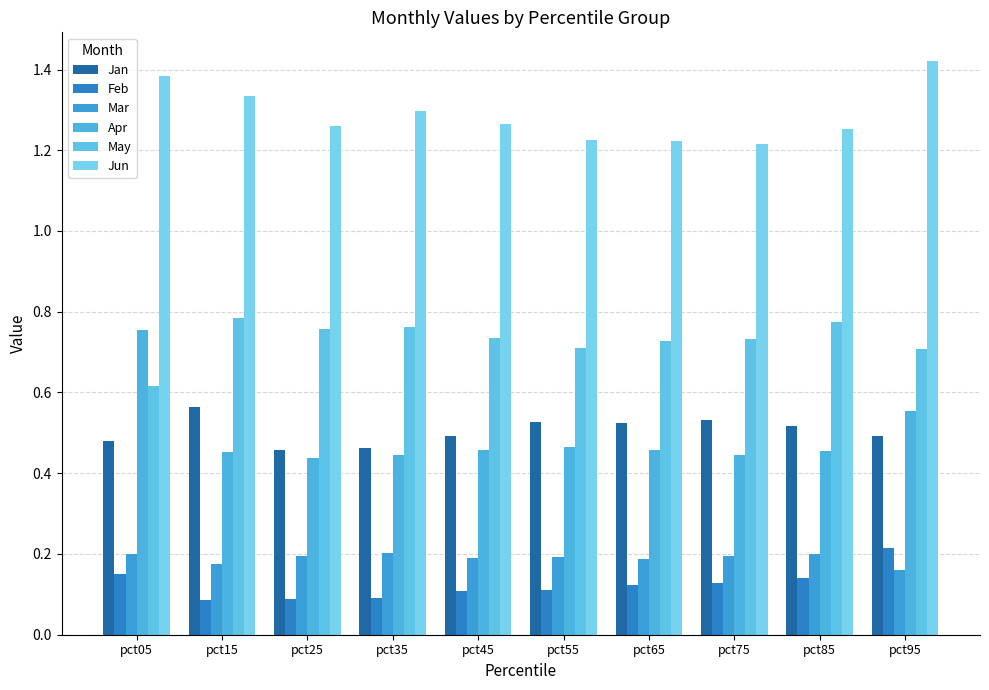

Rank the categories by Jan value from lowest to highest.

pct25, pct35, pct05, pct95, pct45, pct85, pct65, pct55, pct75, pct15